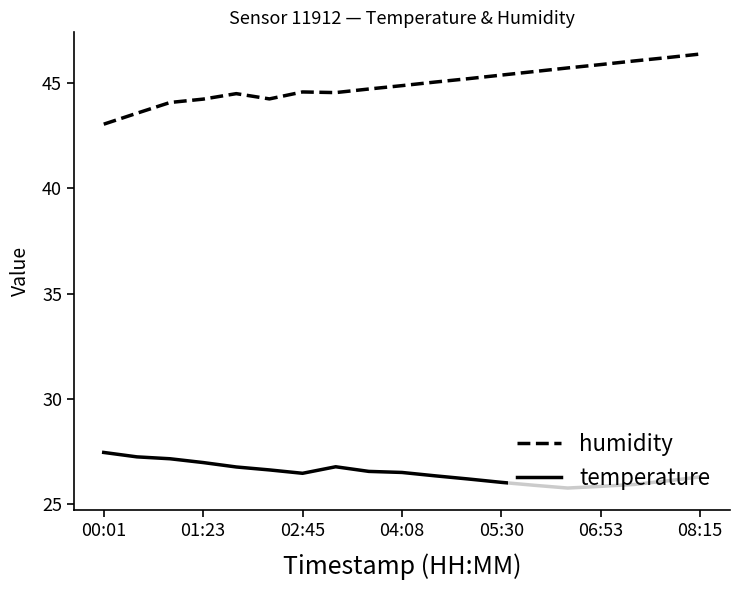

Which series has the largest total across all categories?

humidity